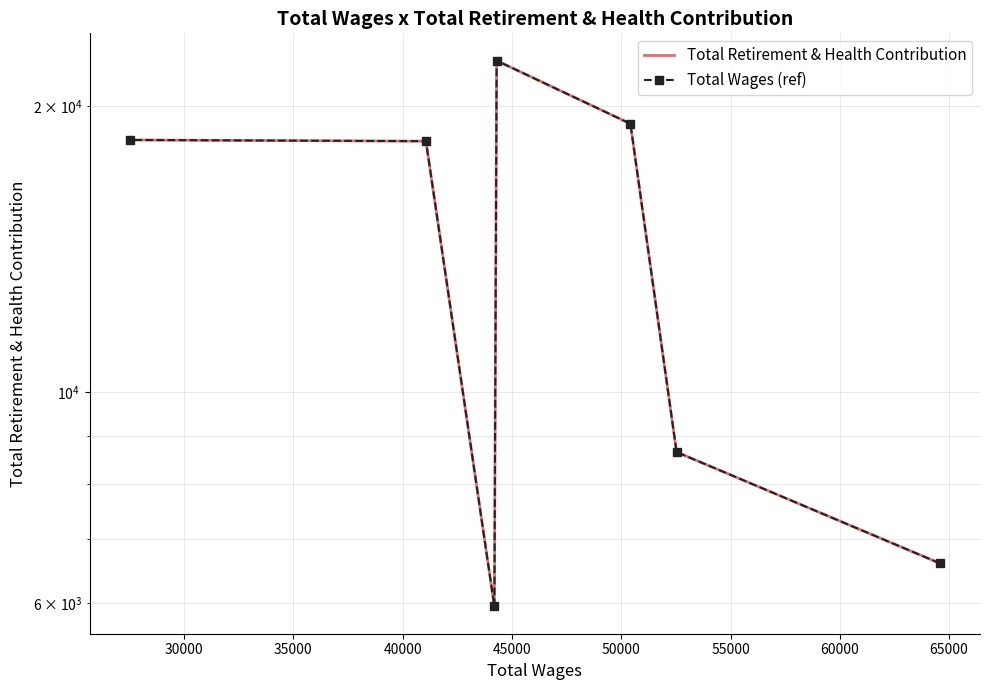

How many lines are shown in the chart?

2